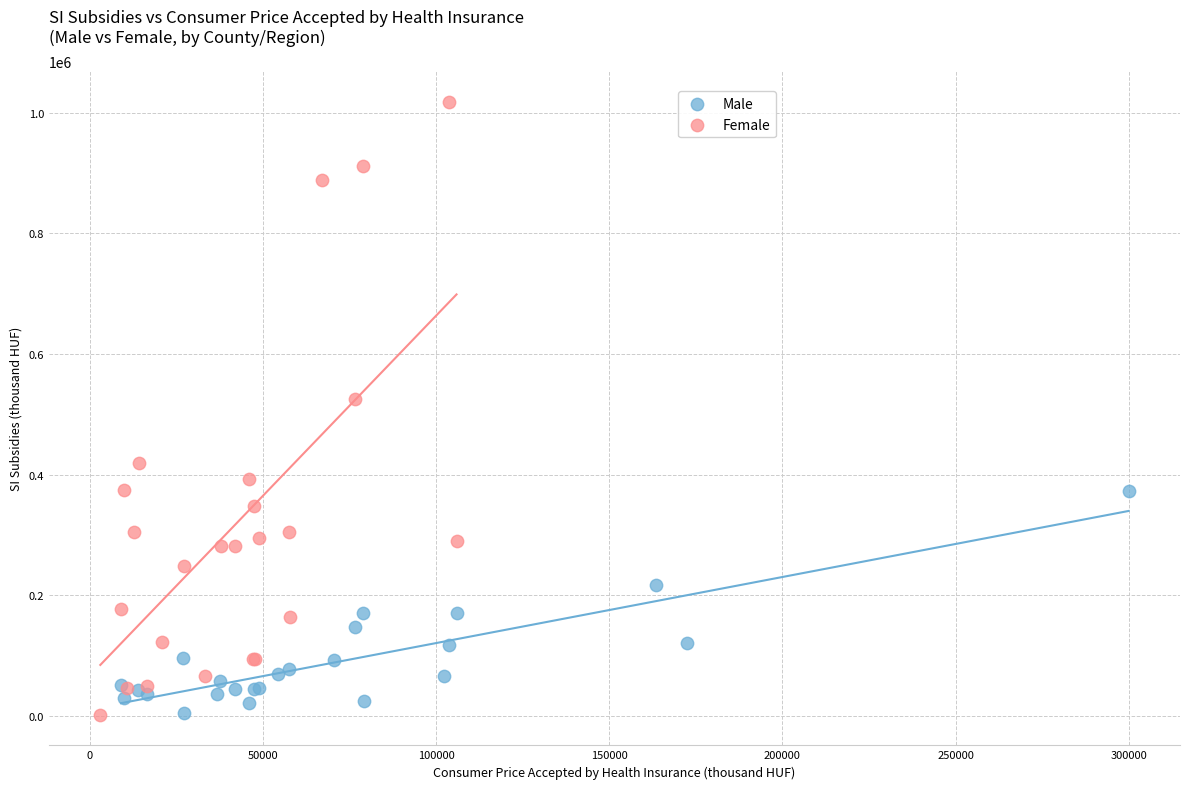

Which series has the largest Y range (max minus min)?

Female